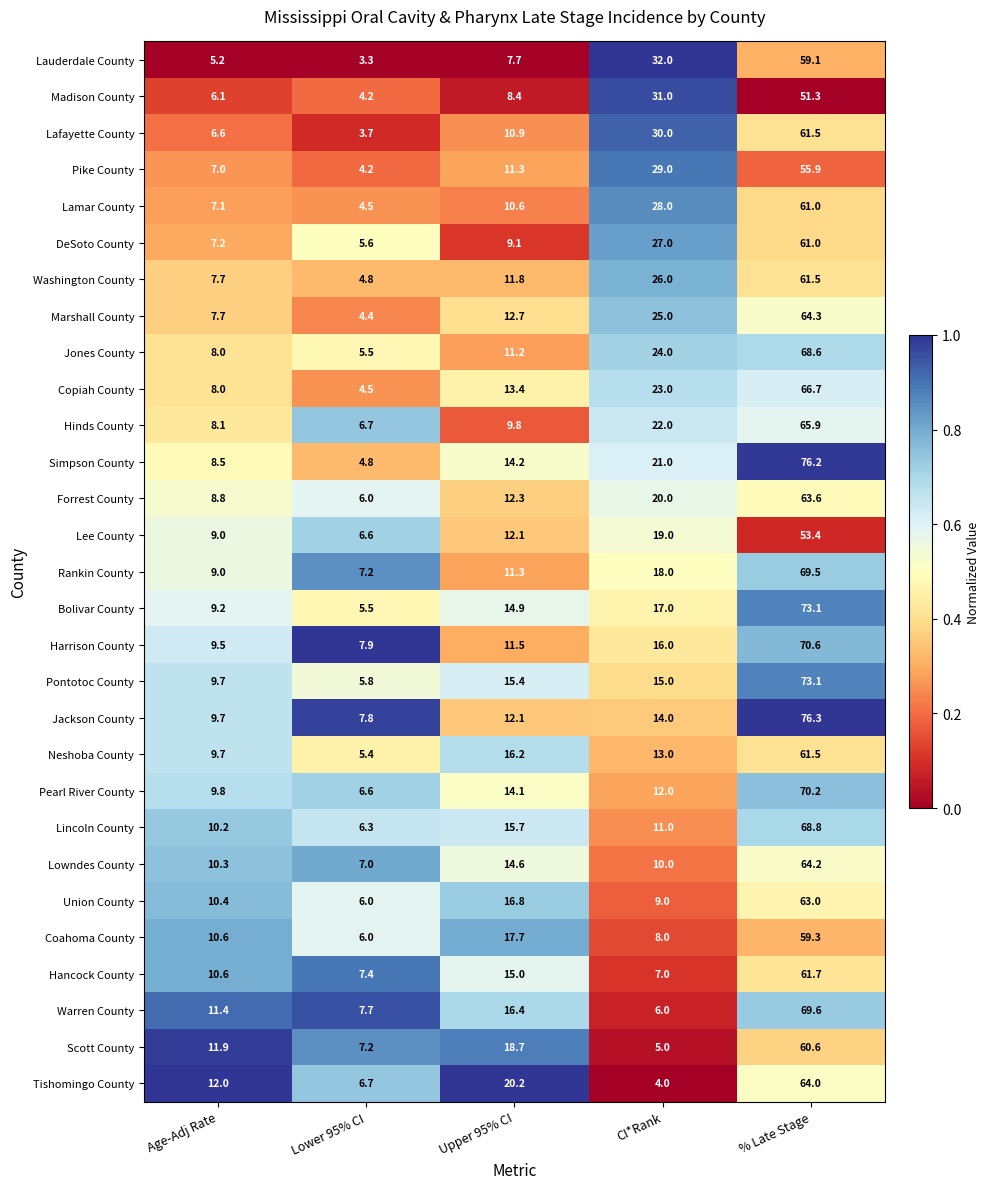

Which series changed the most between Upper 95% CI and % Late Stage?

Jackson County